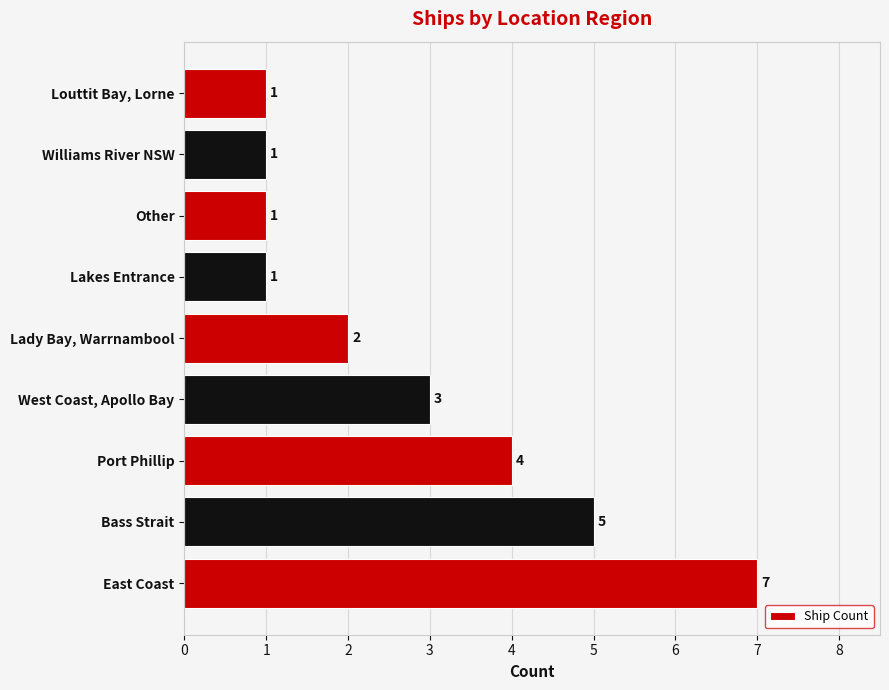

True or false: the data shows 1 at Louttit Bay, Lorne.

True